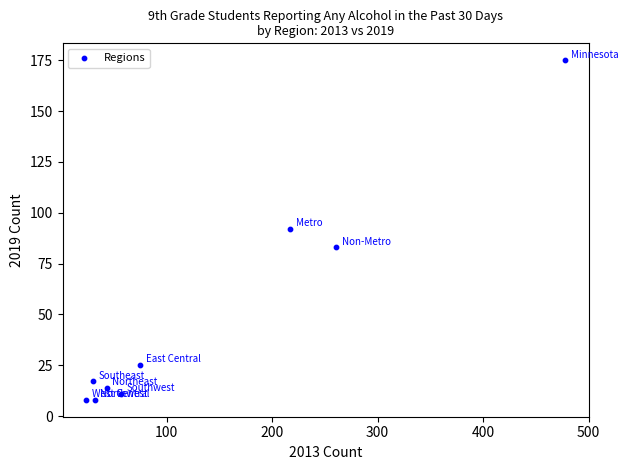

What is the average Y value?

48